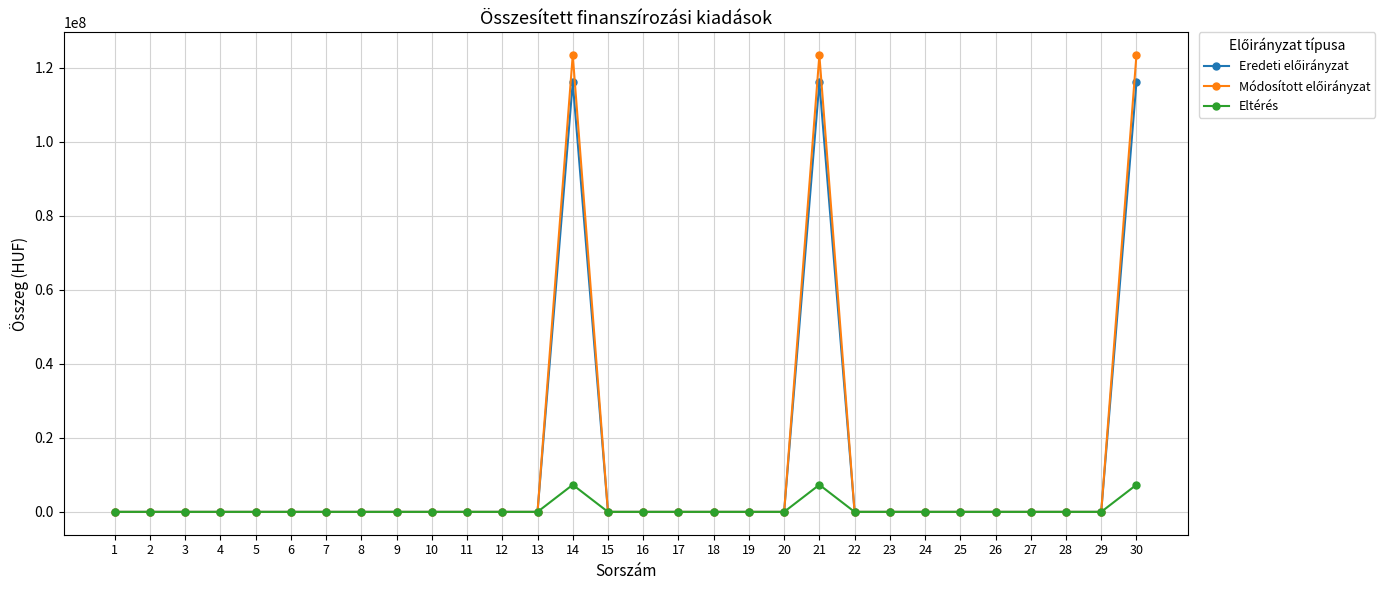

True or false: Eltérés has more than 1 interior local peaks.

True